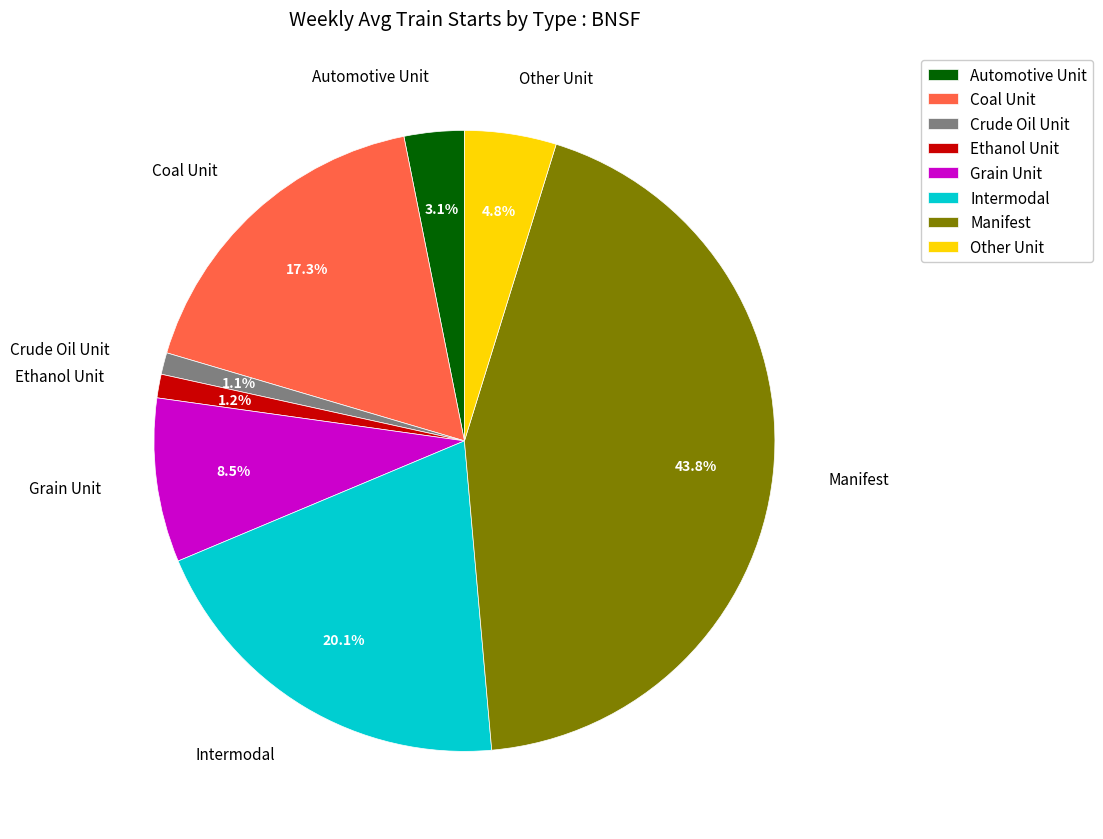

Is there a majority slice in this chart?

No